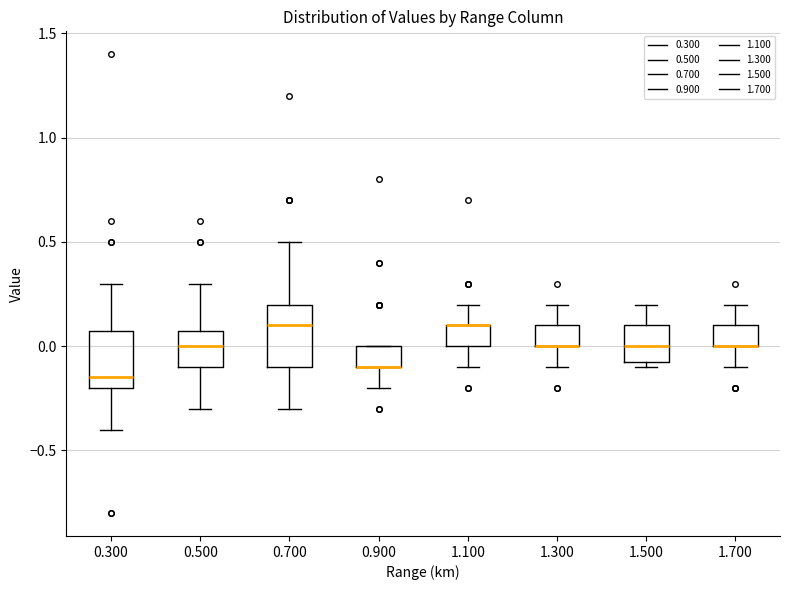

Reading left to right, transcribe this box plot: for each box, give where its median line is, the range the box spans, and where its two whiskers end, as read against the y-axis. The values are not printed on the chart, so give them approximately, as read against the axis.

0.300: median -0.15, box -0.20 to 0.10, whiskers -0.40 to 0.30
0.500: median 0.00, box -0.10 to 0.10, whiskers -0.30 to 0.30
0.700: median 0.10, box -0.10 to 0.20, whiskers -0.30 to 0.50
0.900: median -0.10 (drawn on the box's lower edge), box -0.10 to 0.00, whiskers -0.20 to 0.00
1.100: median 0.10 (drawn on the box's upper edge), box 0.00 to 0.10, whiskers -0.10 to 0.20
1.300: median 0.00 (drawn on the box's lower edge), box 0.00 to 0.10, whiskers -0.10 to 0.20
1.500: median 0.00, box -0.05 to 0.10, whiskers -0.10 to 0.20
1.700: median 0.00 (drawn on the box's lower edge), box 0.00 to 0.10, whiskers -0.10 to 0.20